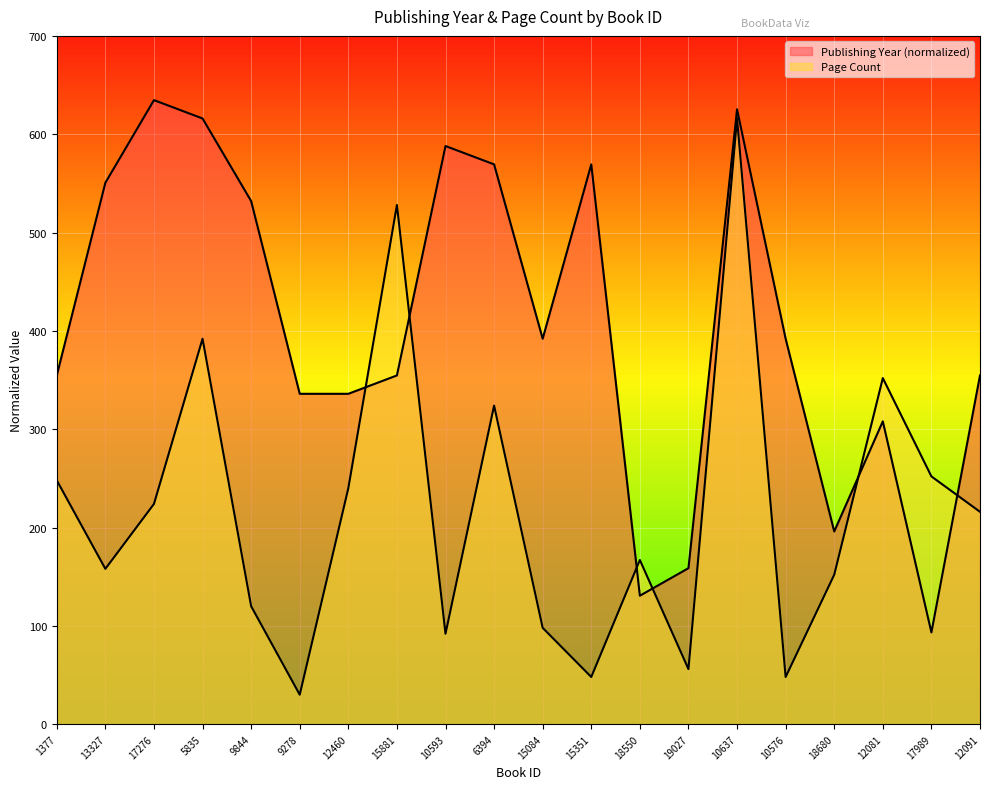

List the series in order of their overall mean, lowest first.

Page Count, Publishing Year